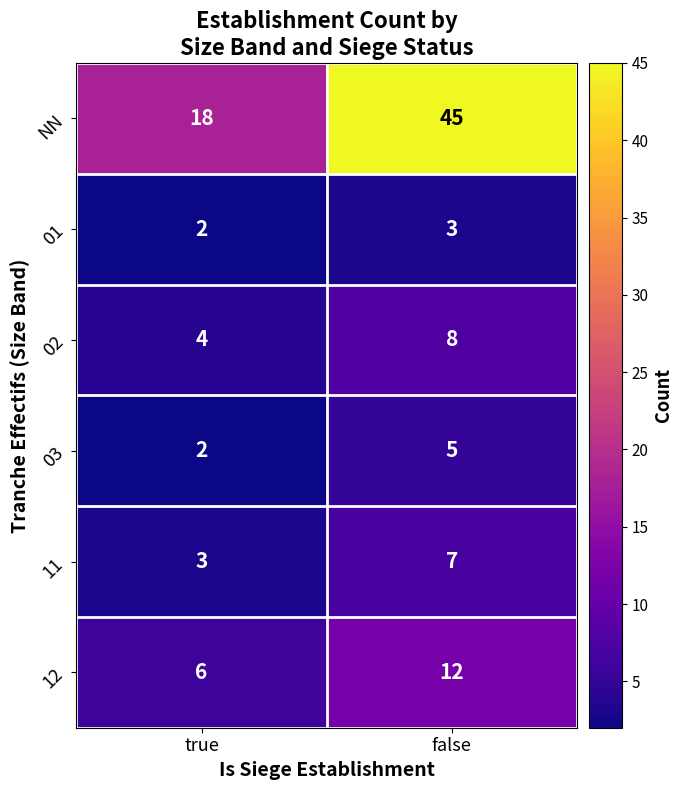

The 11 series shows 7 at false. True or false?

True